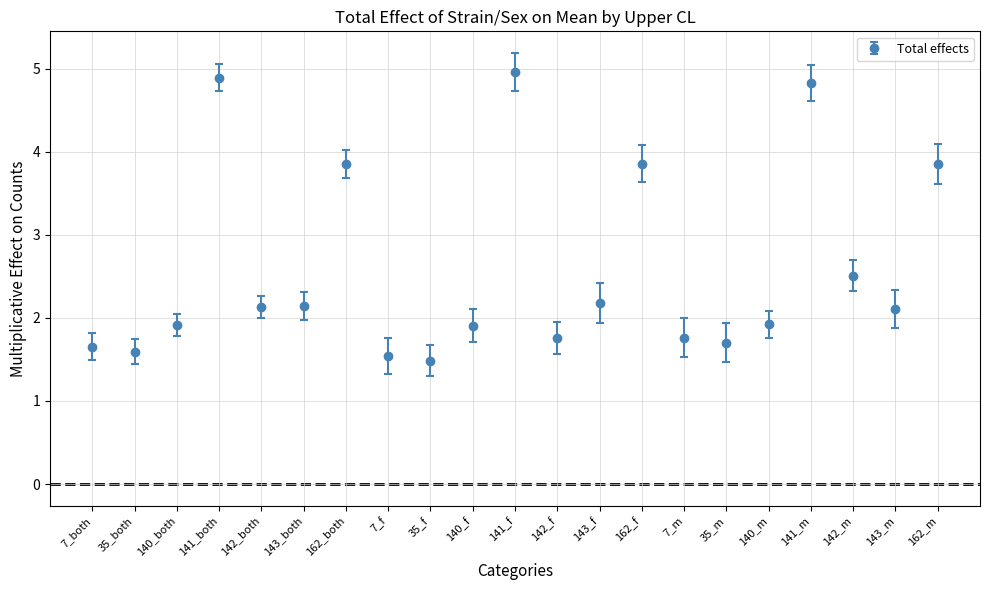

Where is the first local maximum?

141_both